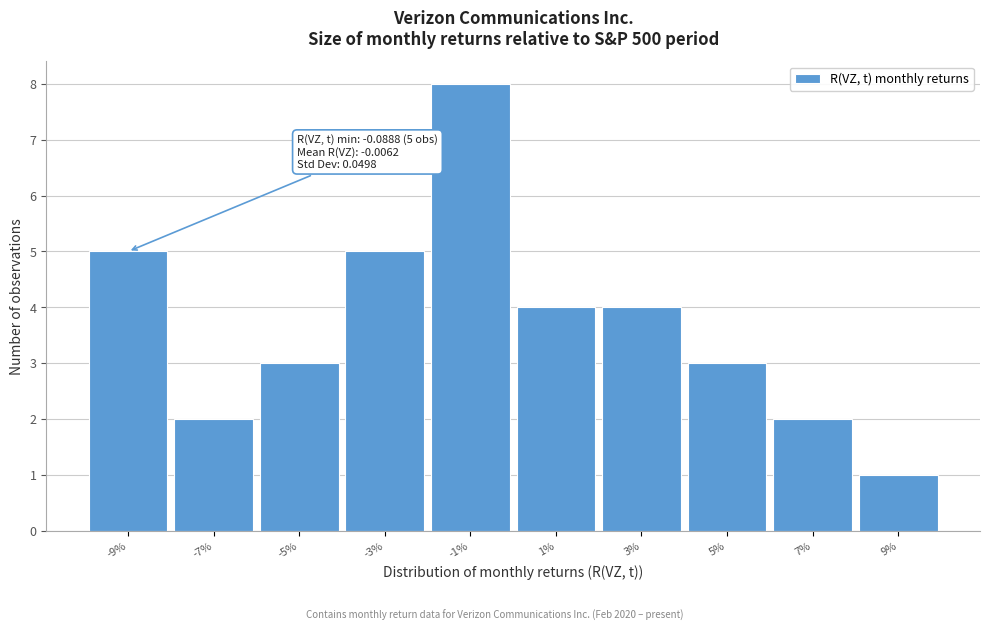

Reading right to left, what are all the values shown in this chart?

9%=1	7%=2	5%=3	3%=4	1%=4	-1%=8	-3%=5	-5%=3	-7%=2	-9%=5